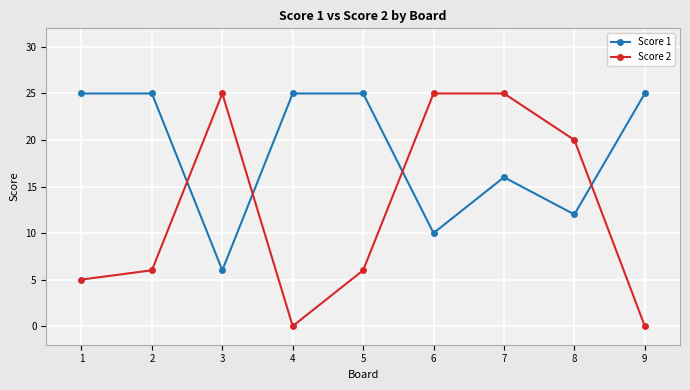

What is the sum of all Score 1 values?

169